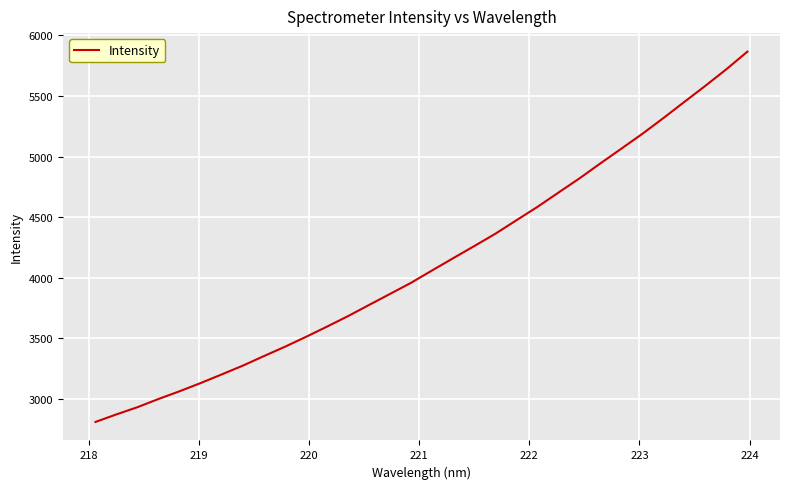

What is the smallest value displayed?

2808.1